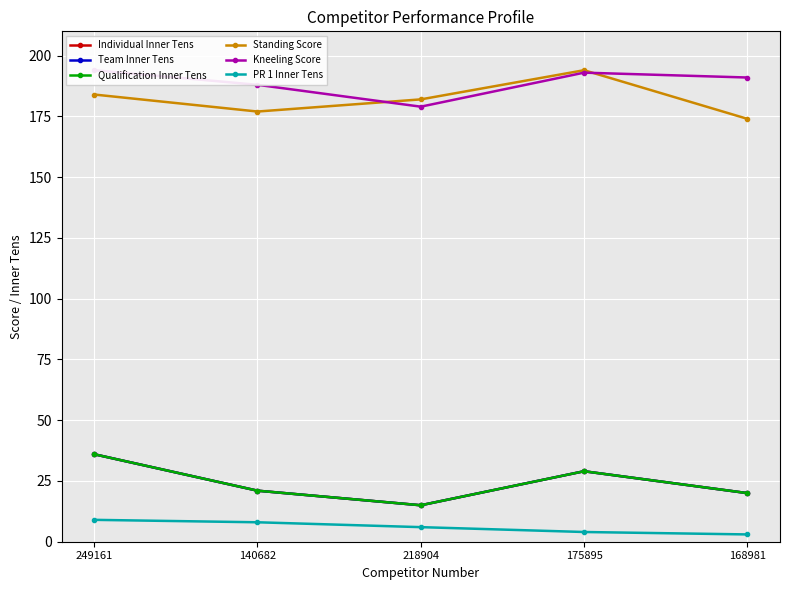

True or false: PR 1 Inner Tens has more than 0 interior local peaks.

False